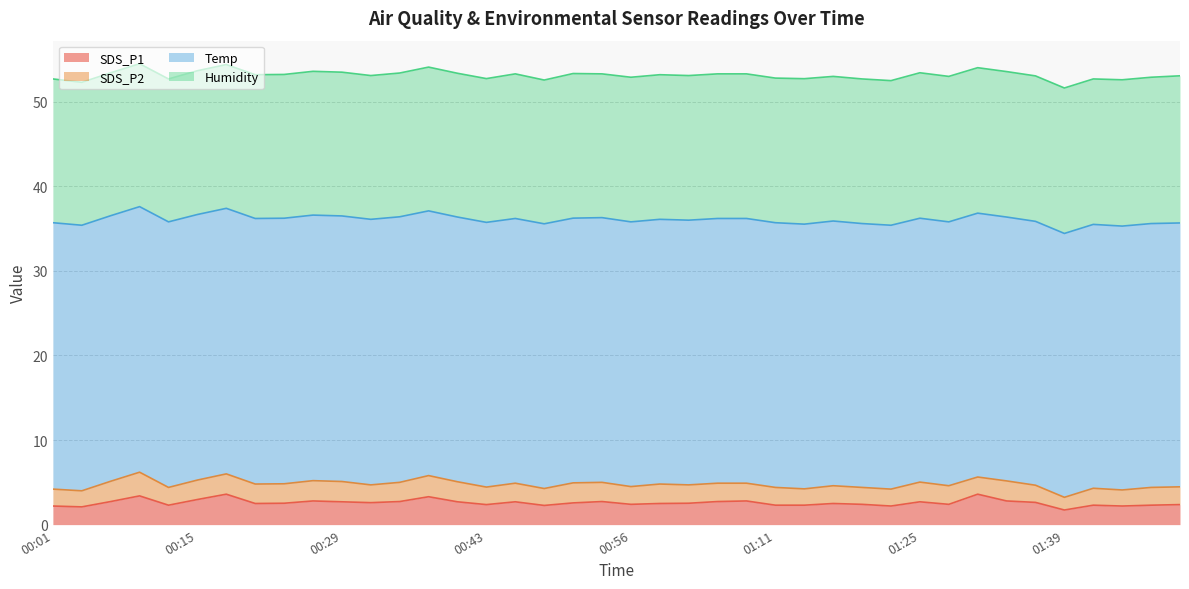

Reading left to right, what are all the values shown in this chart?

SDS_P1: 2.2	2.1	2.7	3.4	2.3	3.0	3.6	2.5	2.5	2.8	2.7	2.6	2.7	3.3	2.7	2.4	2.7	2.3	2.6	2.7	2.4	2.5	2.5	2.7	2.8	2.3	2.3	2.5	2.4	2.2	2.7	2.4	3.6	2.8	2.6	1.7	2.3	2.2	2.3	2.4
SDS_P2: 2.0	1.9	2.4	2.8	2.1	2.3	2.4	2.3	2.3	2.4	2.4	2.1	2.3	2.5	2.4	2.1	2.2	2.0	2.4	2.3	2.1	2.3	2.2	2.2	2.1	2.1	1.9	2.1	2.0	2.0	2.3	2.2	2.0	2.4	2.0	1.5	2.0	1.9	2.1	2.1
Temp: 31.5	31.4	31.4	31.4	31.4	31.4	31.4	31.4	31.4	31.4	31.4	31.4	31.4	31.3	31.3	31.3	31.3	31.3	31.3	31.3	31.3	31.3	31.3	31.3	31.3	31.3	31.3	31.3	31.2	31.2	31.2	31.2	31.2	31.2	31.2	31.2	31.2	31.2	31.2	31.2
Humidity: 17.0	16.9	16.9	16.9	16.9	17.0	17.0	17.0	17.0	17.0	17.0	17.0	17.0	17.0	17.0	17.0	17.1	17.0	17.1	17.0	17.1	17.1	17.1	17.1	17.1	17.1	17.2	17.1	17.1	17.1	17.2	17.2	17.2	17.2	17.2	17.2	17.2	17.3	17.3	17.4